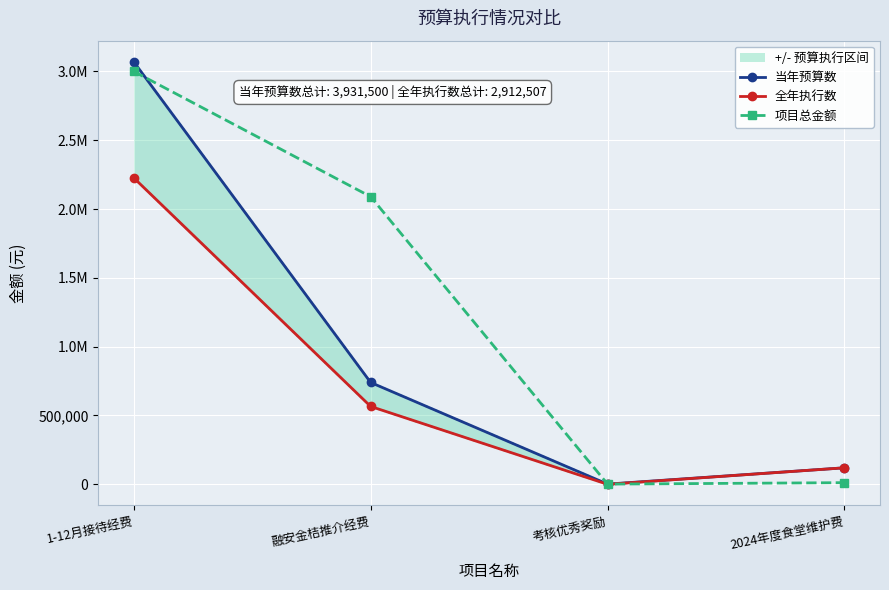

Which label corresponds to the largest value in the chart?

1-12月接待经费